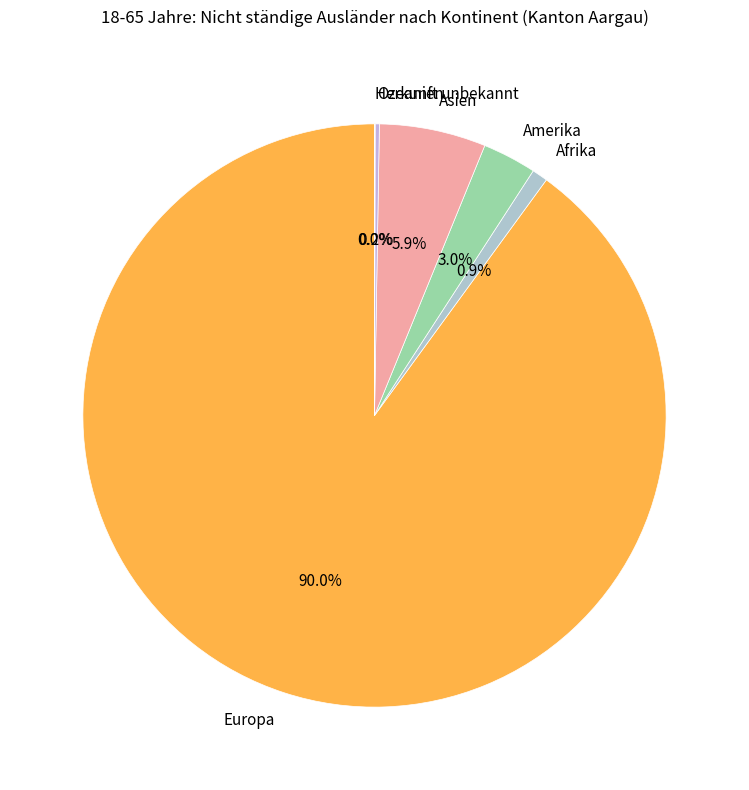

What is the largest slice in the pie chart?

Europa